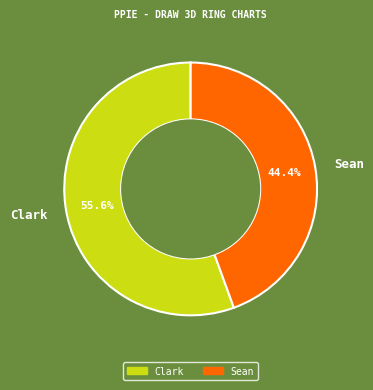

To the nearest percent, what is the difference between the Sean and Clark slice percentages?

11%